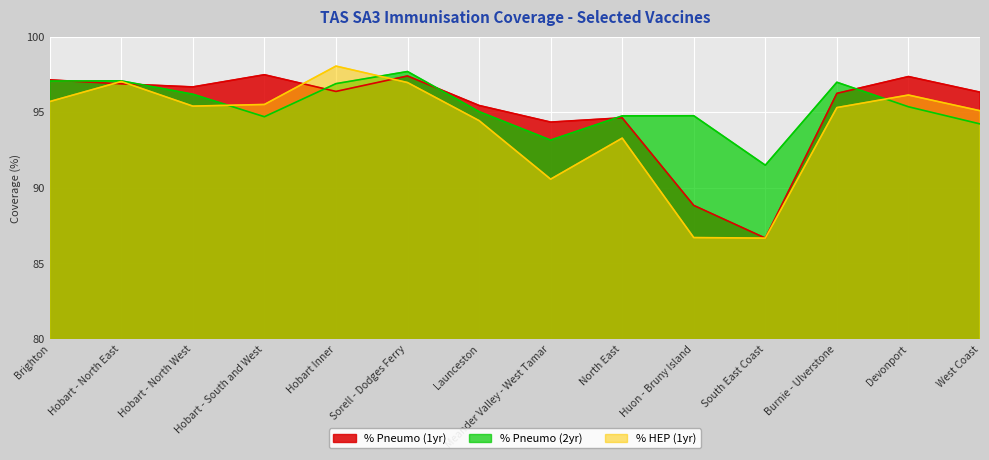

Which category has the lowest value in the % Pneumo (2yr) series?

South East Coast